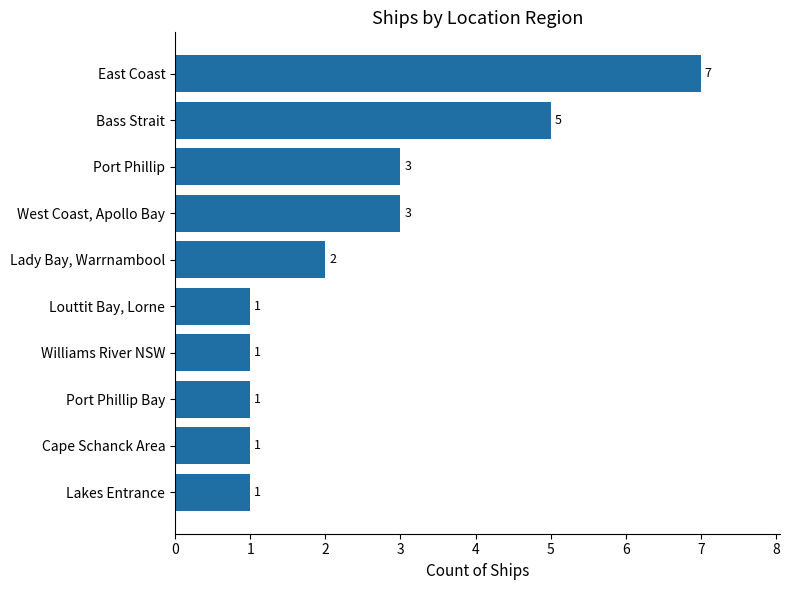

What is the sum of all values?

25